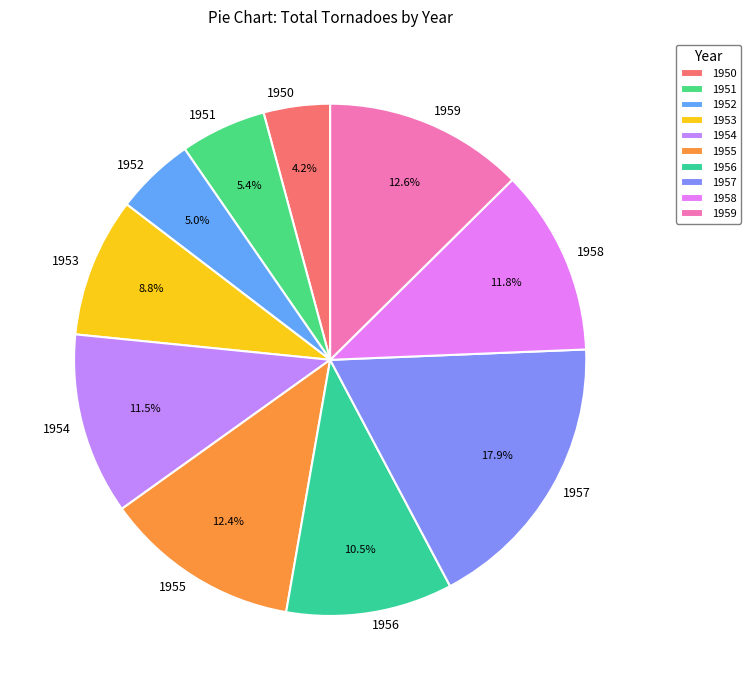

The 1953 slice represents 1% of the pie. True or false?

False